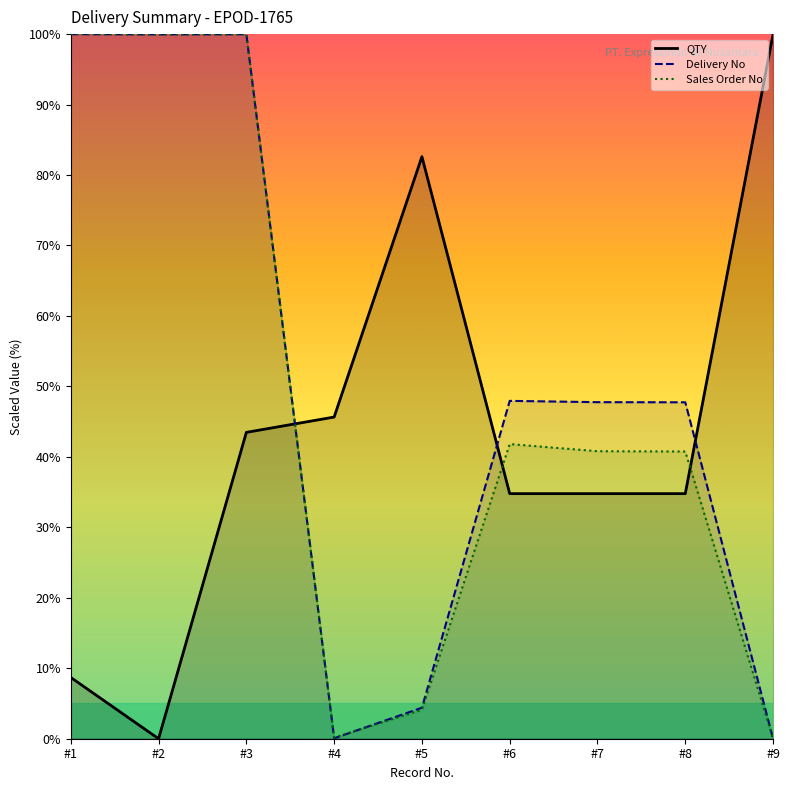

What is the difference between the highest and lowest values at #5?

78.5